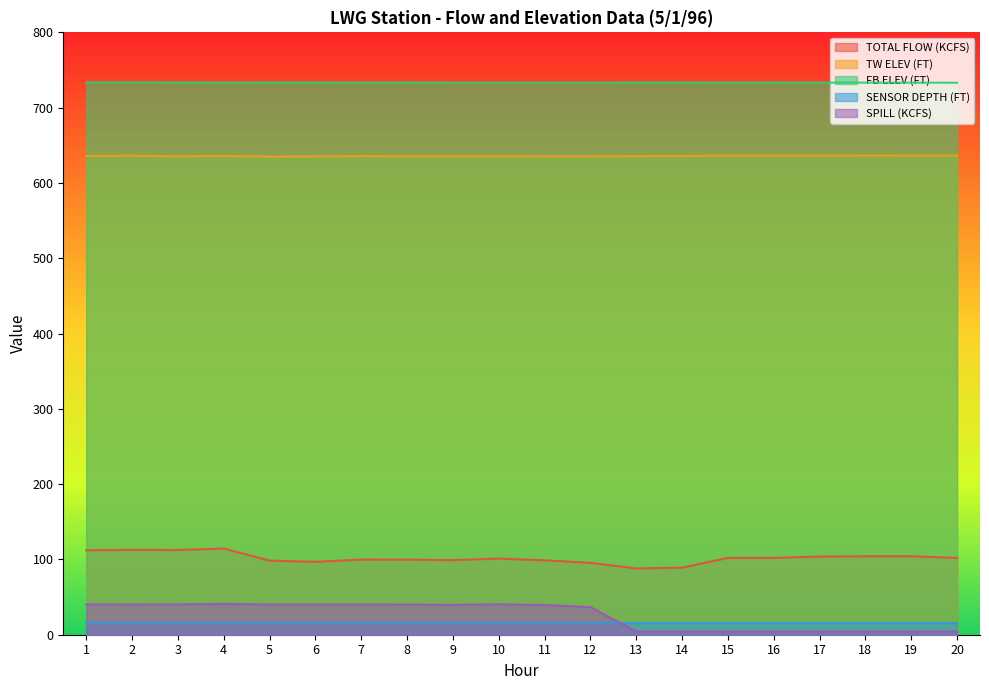

True or false: TOTAL FLOW (KCFS) and FB ELEV (FT) intersect in this chart.

False